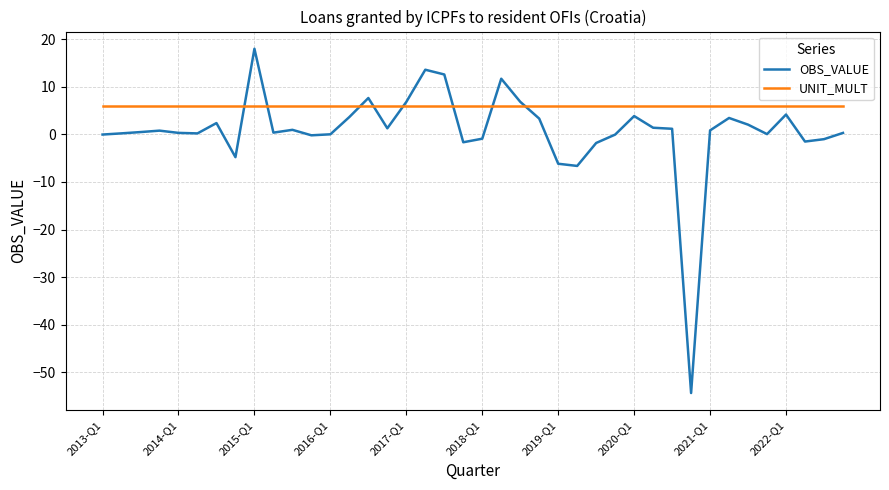

Which series has the largest total across all categories?

UNIT_MULT